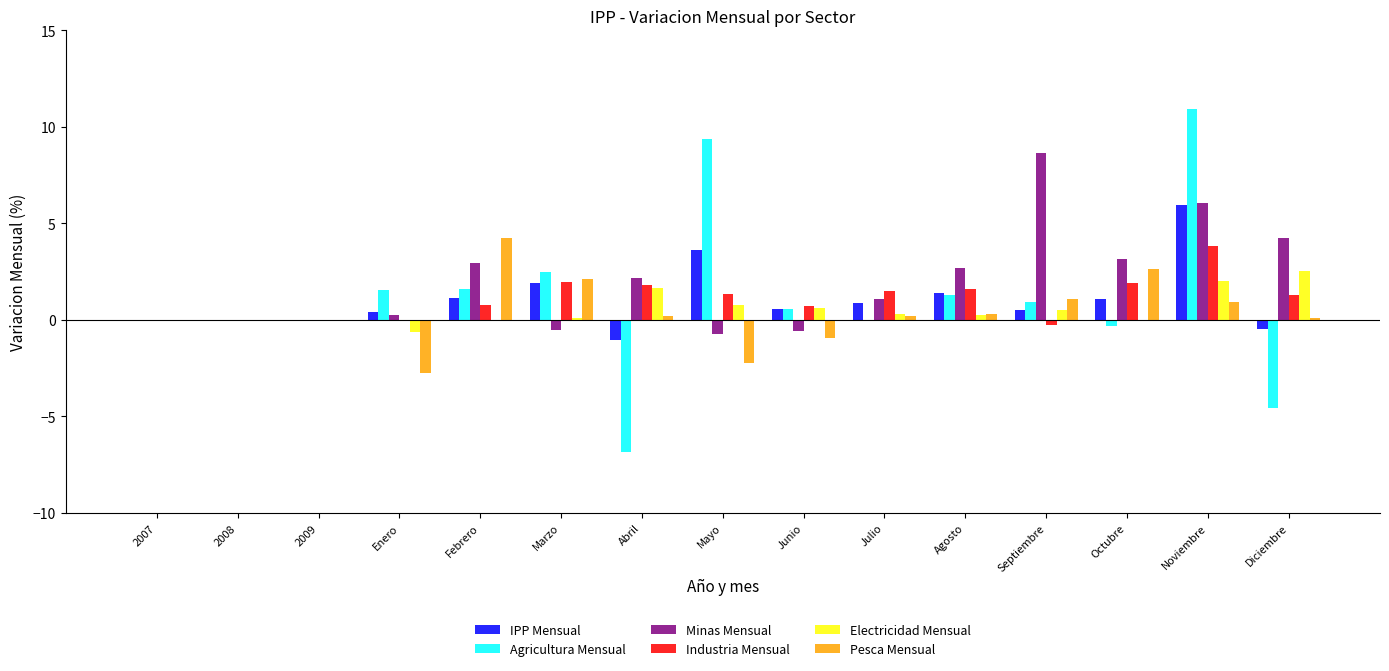

Are the bars horizontal?

No